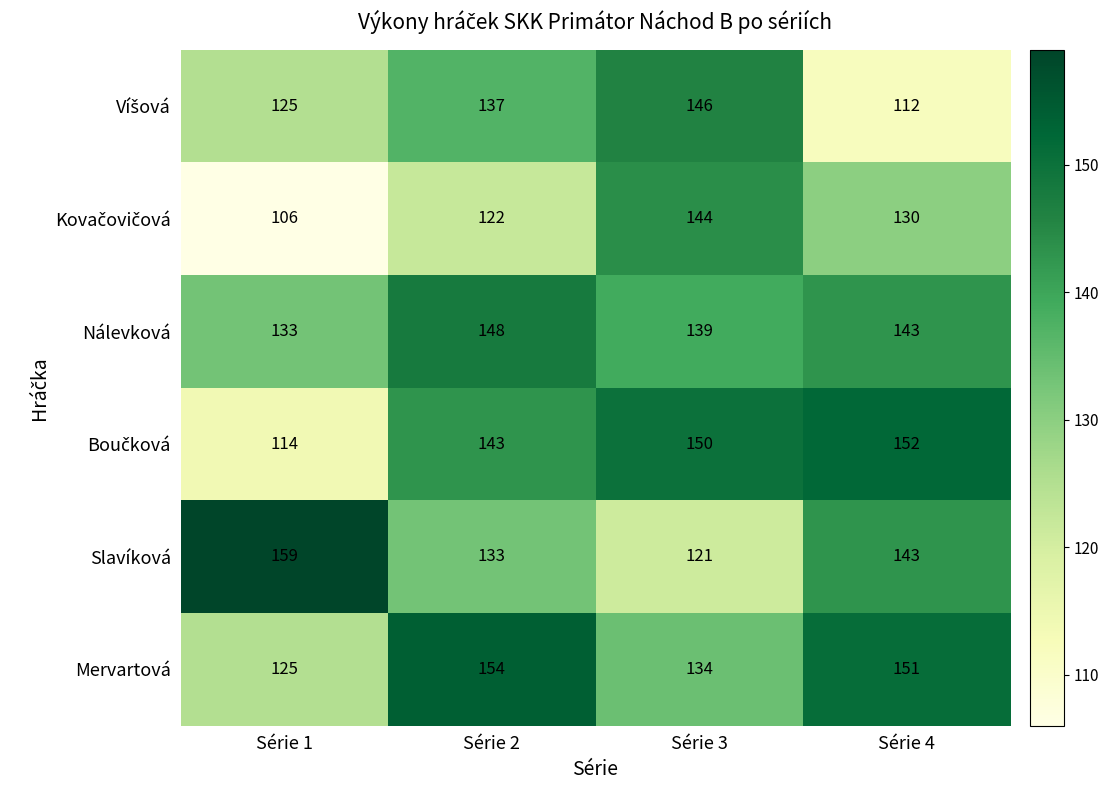

How many Slavíková values are between 133 and 159?

3